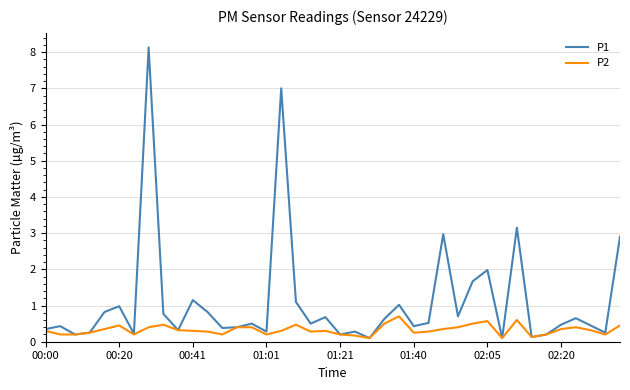

Which series has the largest total across all categories?

P1